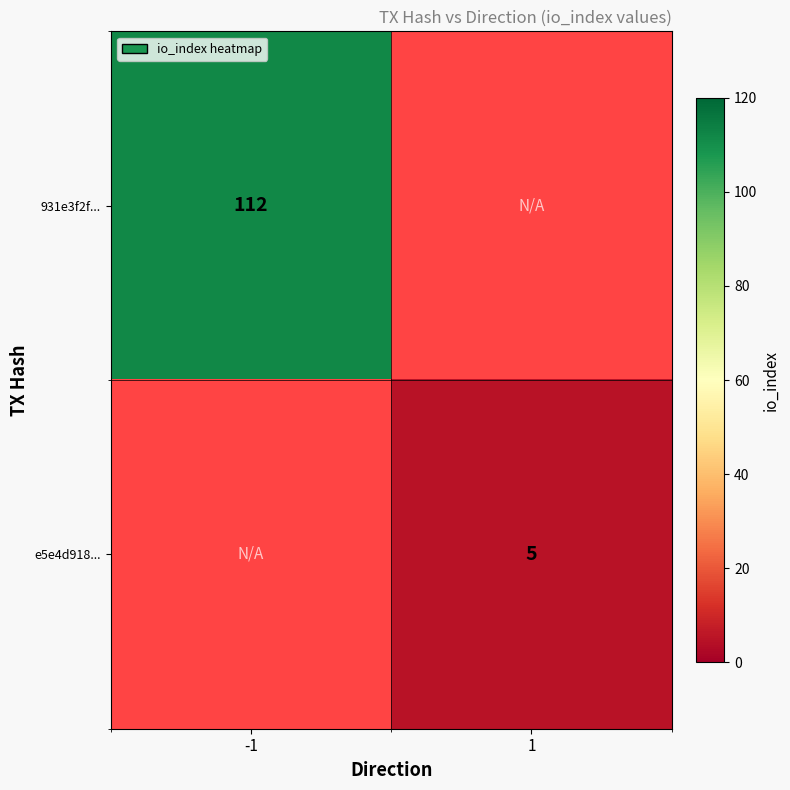

True or false: e5e4d918... has a value of 5 at 1.

True